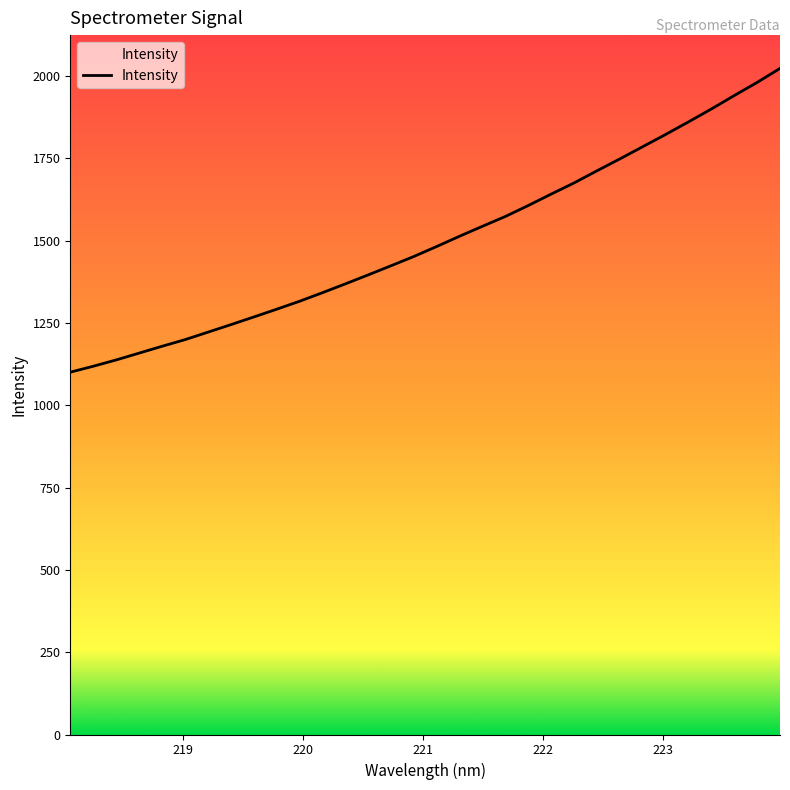

What is the maximum value shown in the chart?

2023.5